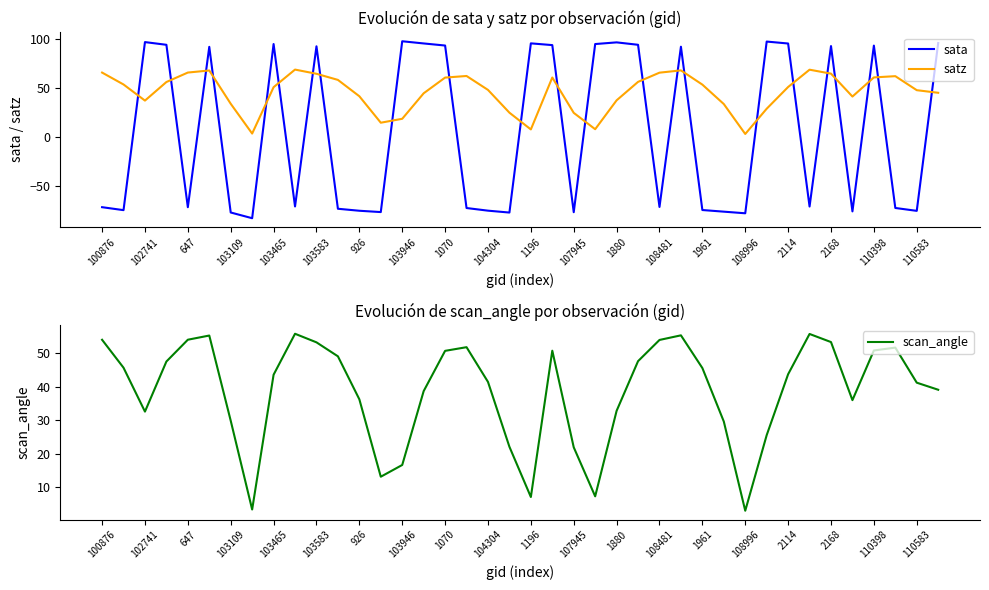

How many values in sata are above zero?

19